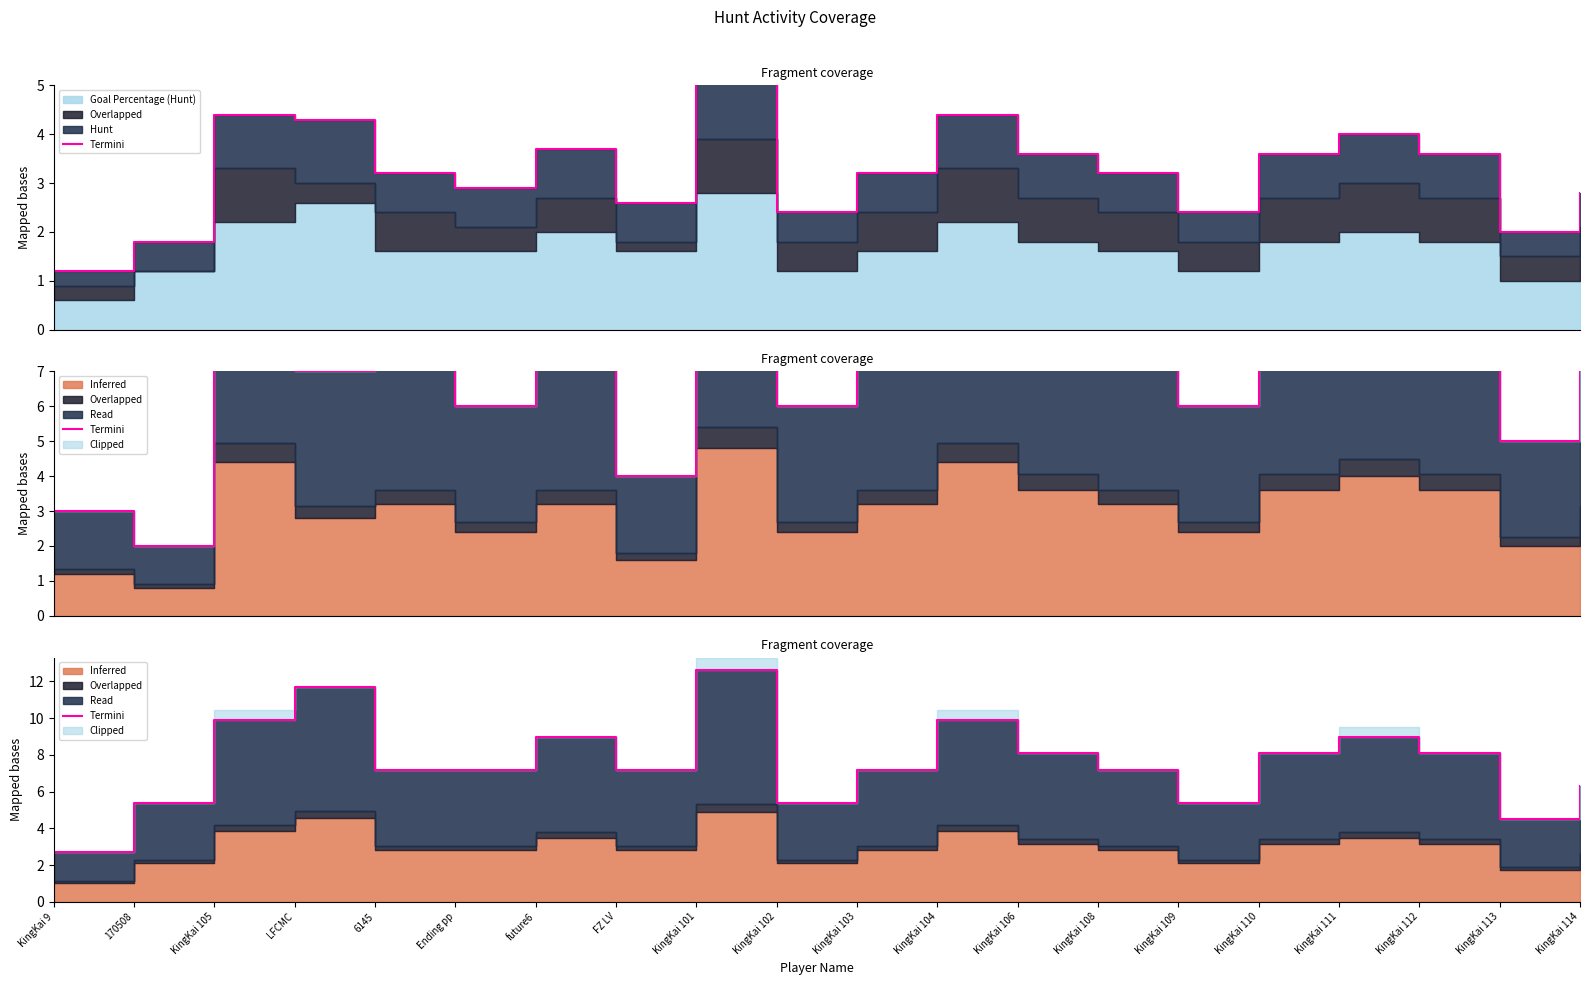

What is the difference between the values at KingKai 111 and LFCMC?

2.7